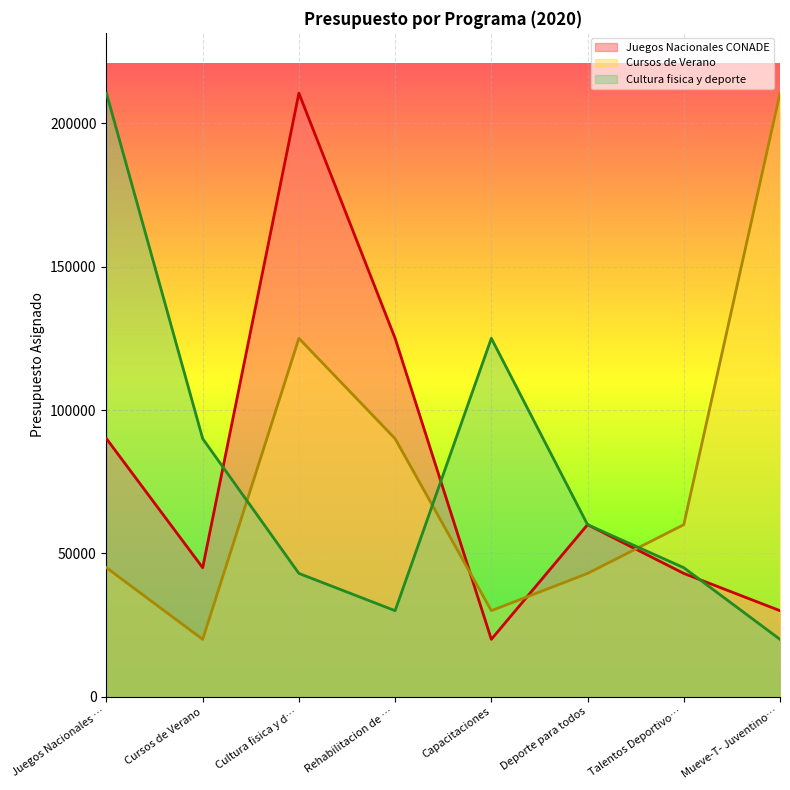

Where is the first local minimum for Juegos Nacionales CONADE?

Cursos de Verano